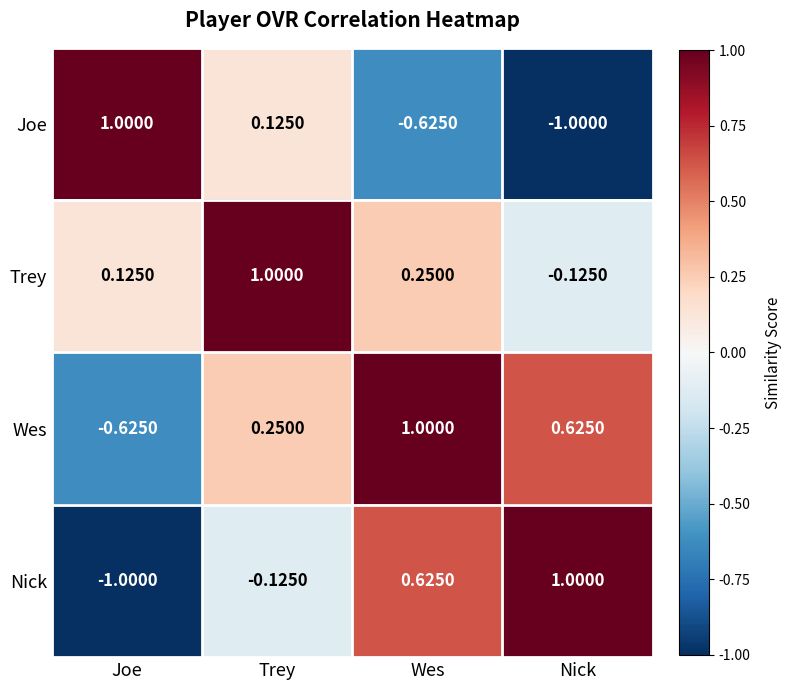

Which category has the highest value in the Wes series?

Wes